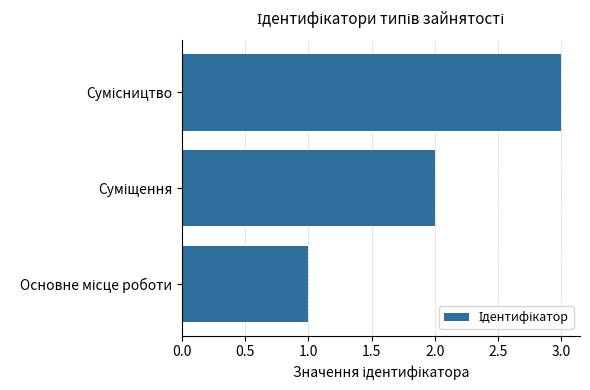

What is the sum of all values?

6